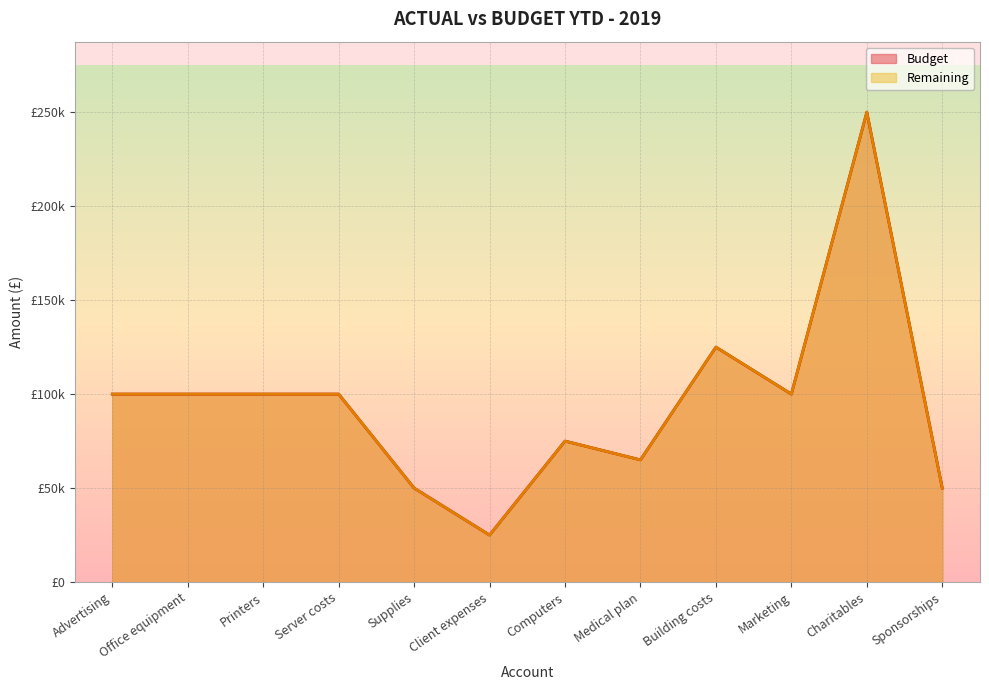

True or false: Budget and Remaining intersect in this chart.

False